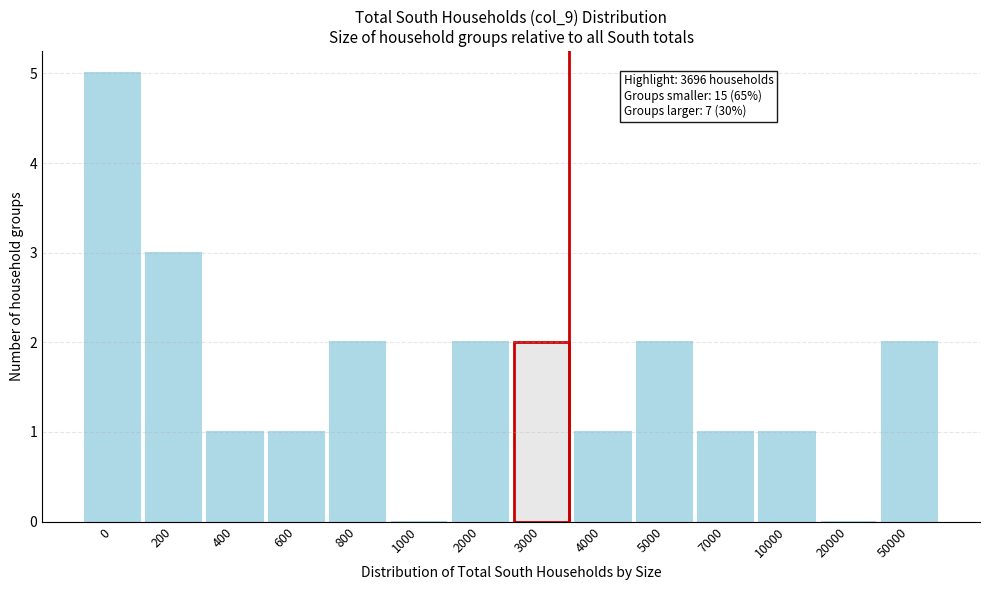

Reading left to right, transcribe all the data shown in this chart.

0=5	200=3	400=1	600=1	800=2	1000=0	2000=2	3000=2	4000=1	5000=2	7000=1	10000=1	20000=0	50000=2